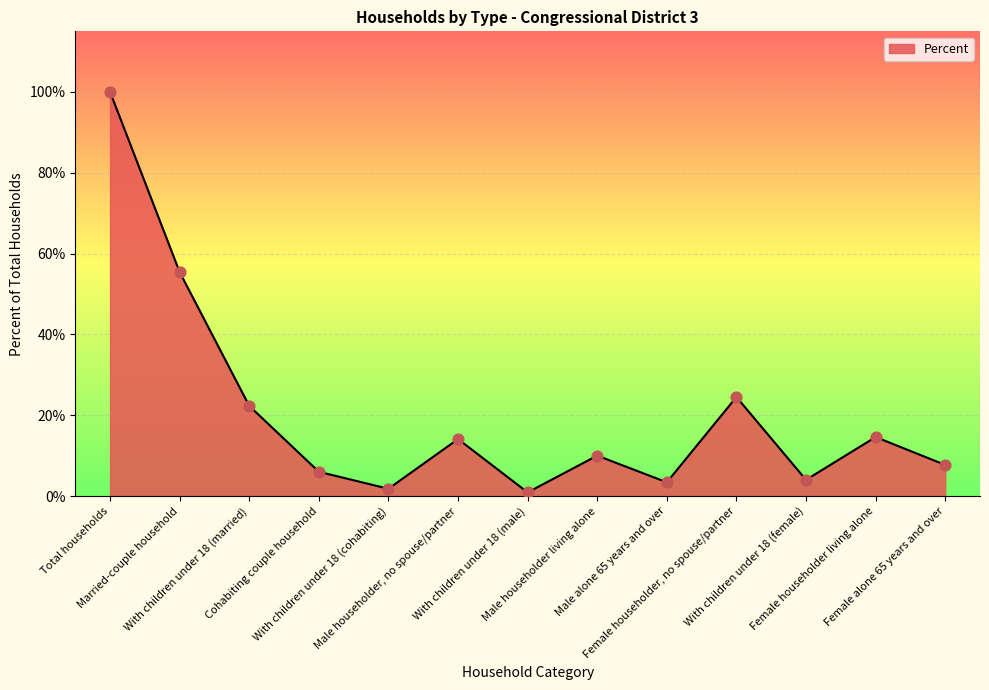

What is the greatest value displayed?

100.0